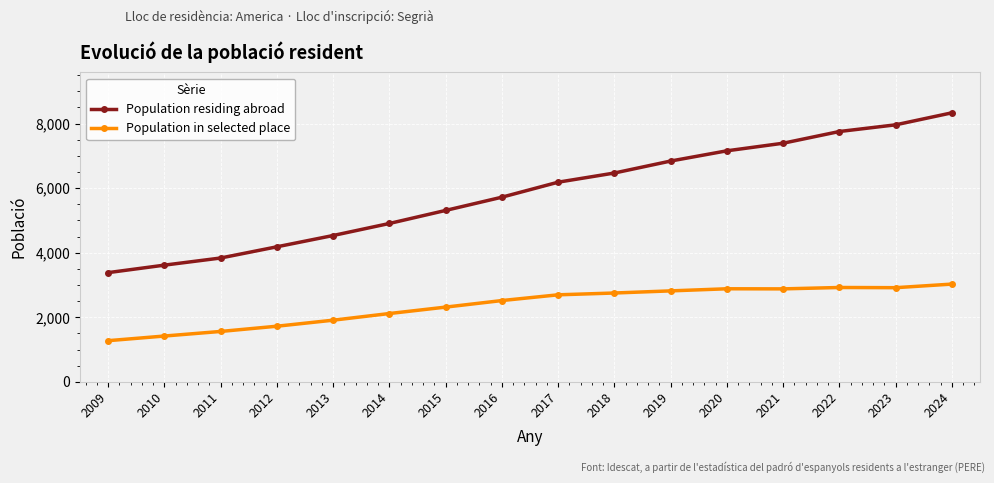

Rank the series at 2024 from highest to lowest value.

Population residing abroad, Population in selected place